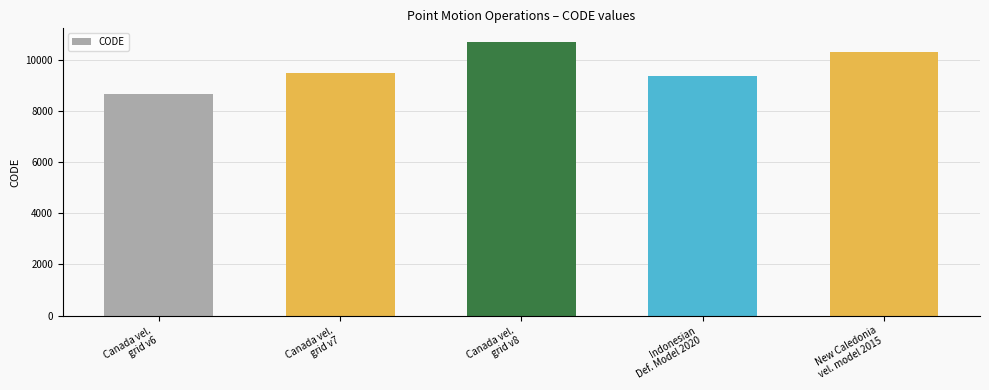

What is the difference between the maximum and second lowest values?

1332